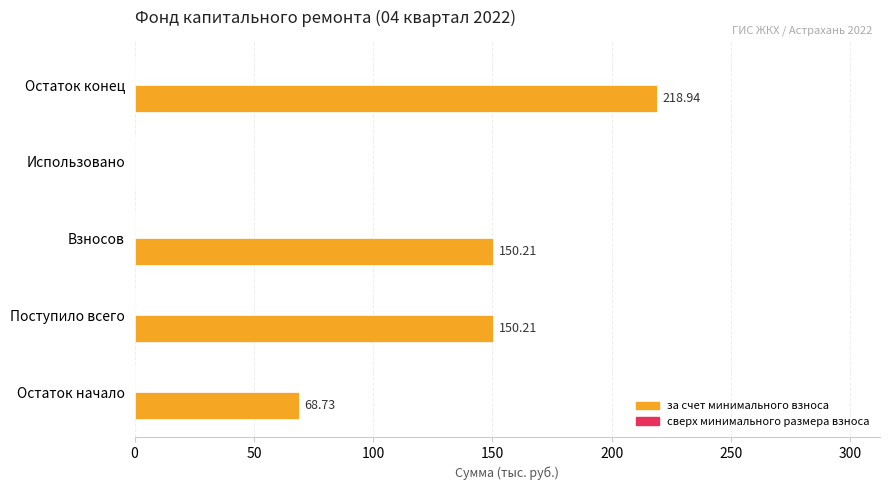

What is the sum of the values at Остаток конец and Использовано?

218.9